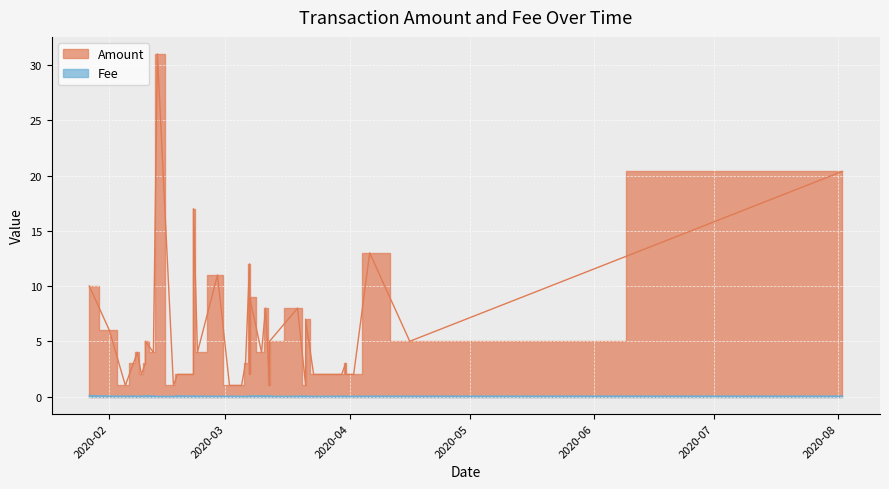

The Amount series shows 6.0 at 36. True or false?

True